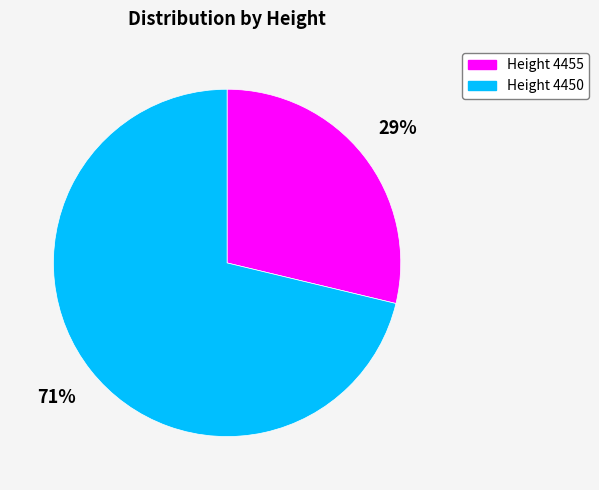

What is the majority slice?

Height 4450